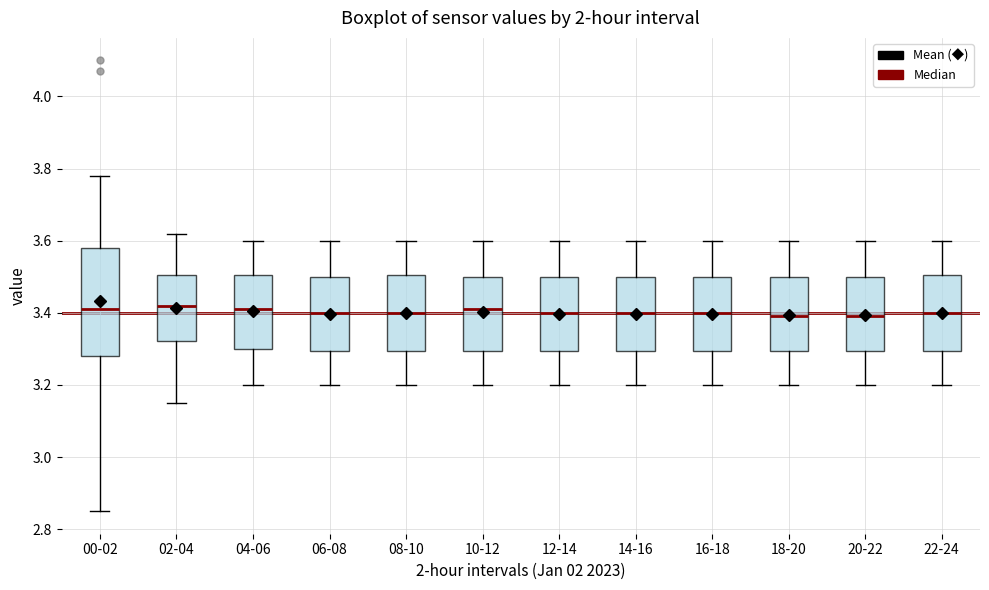

Where is the upper edge of the box for 10-12 on the y-axis? The values are not printed on the chart, so give them approximately, as read against the axis.

3.50